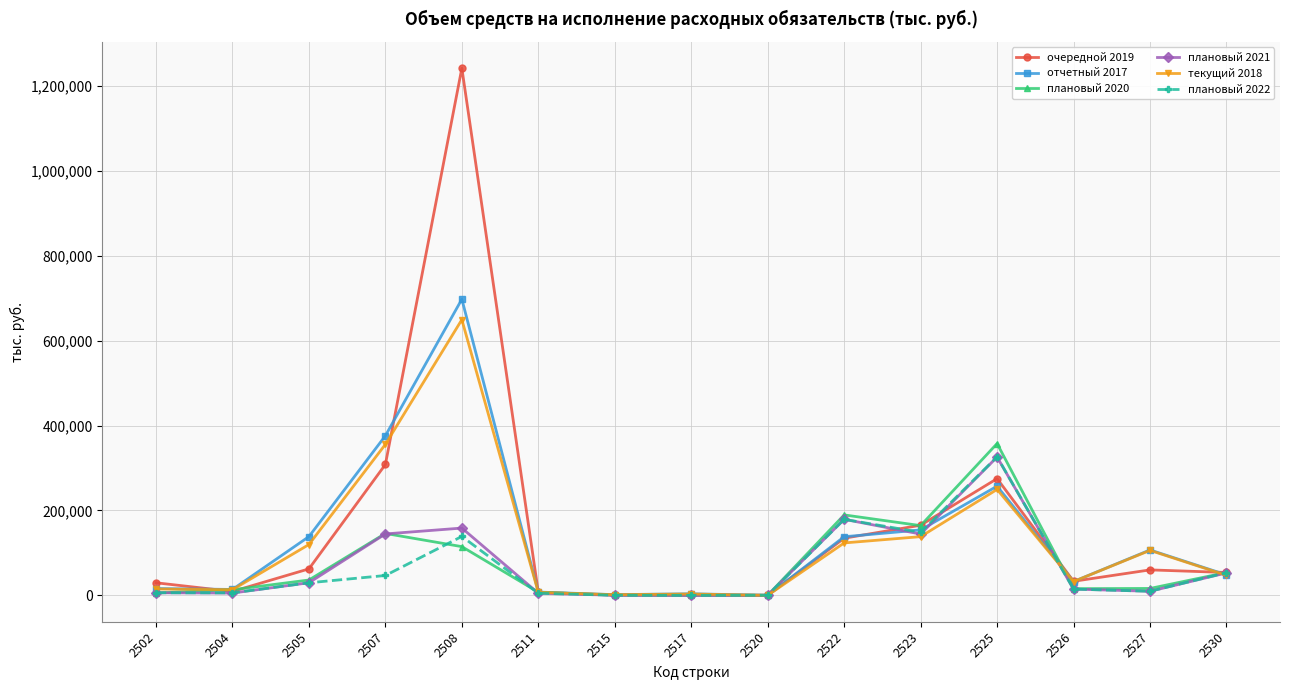

At which category is the sum across all series the highest?

2508